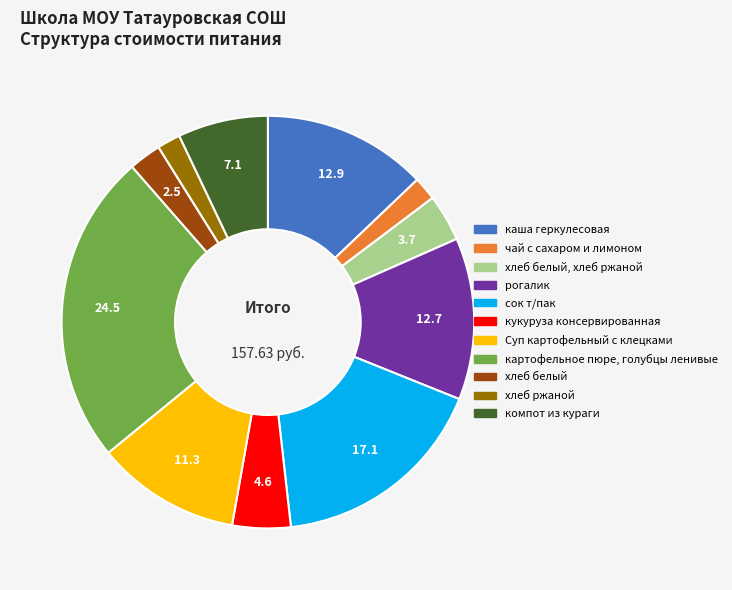

Is there a majority slice in this chart?

No